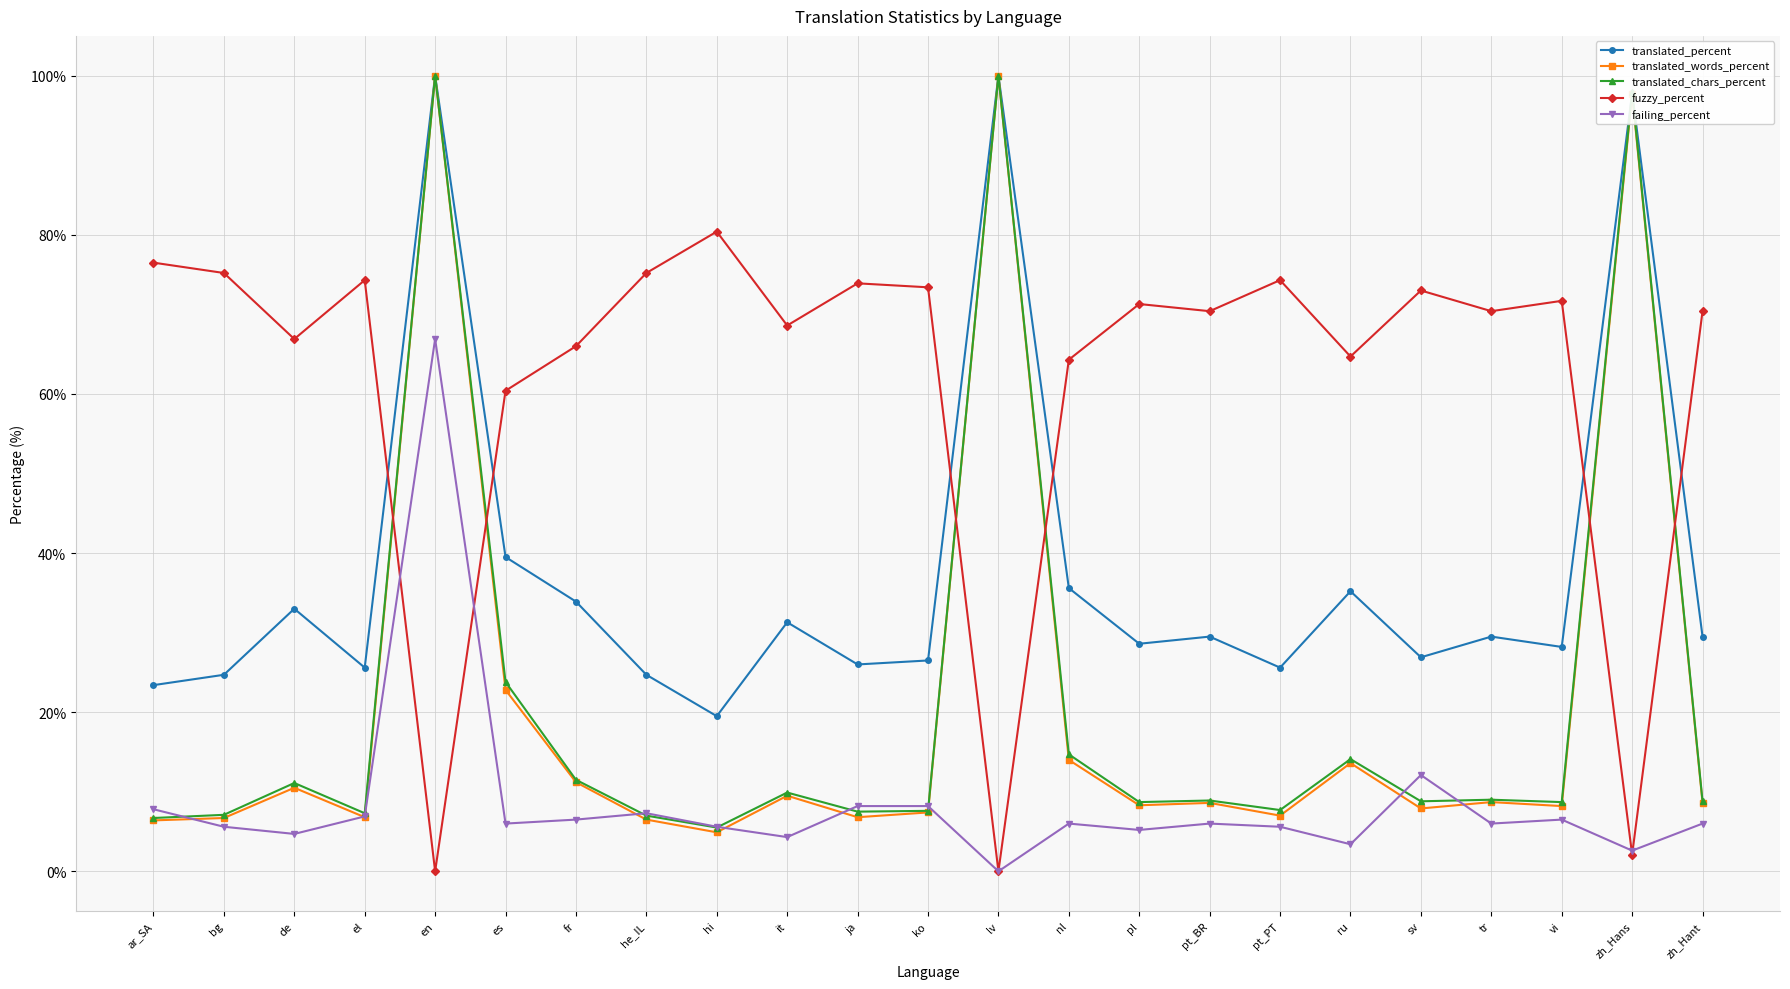

What is the minimum value for translated_percent?

19.5